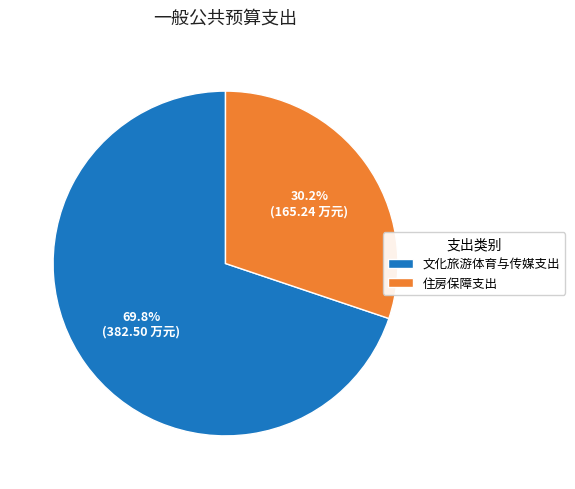

Which slice represents more than half of the pie?

文化旅游体育与传媒支出